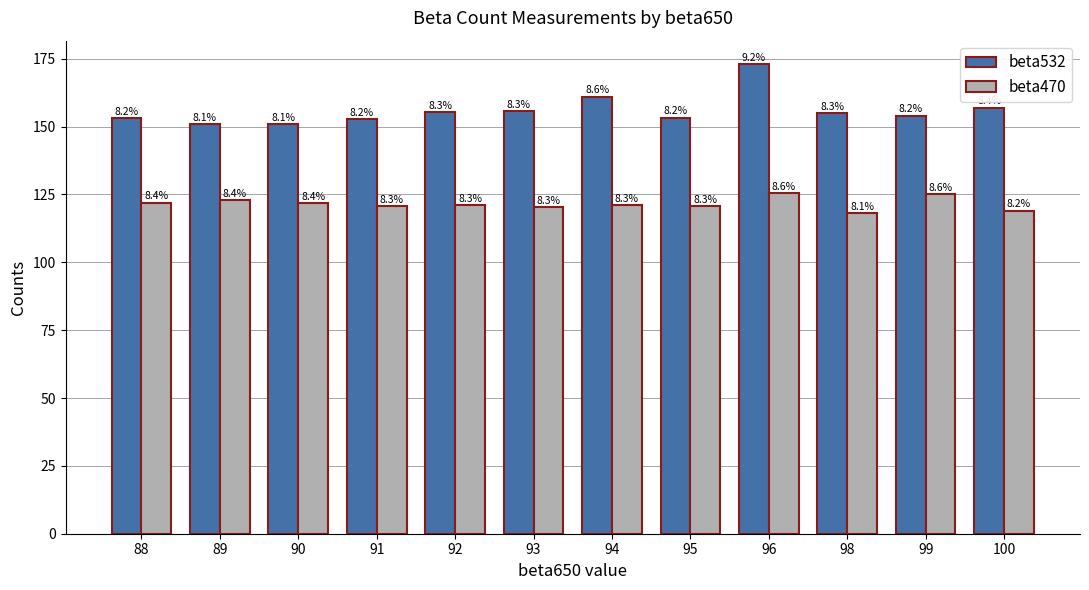

What is the spread (max minus min) of values at 98?

37.0